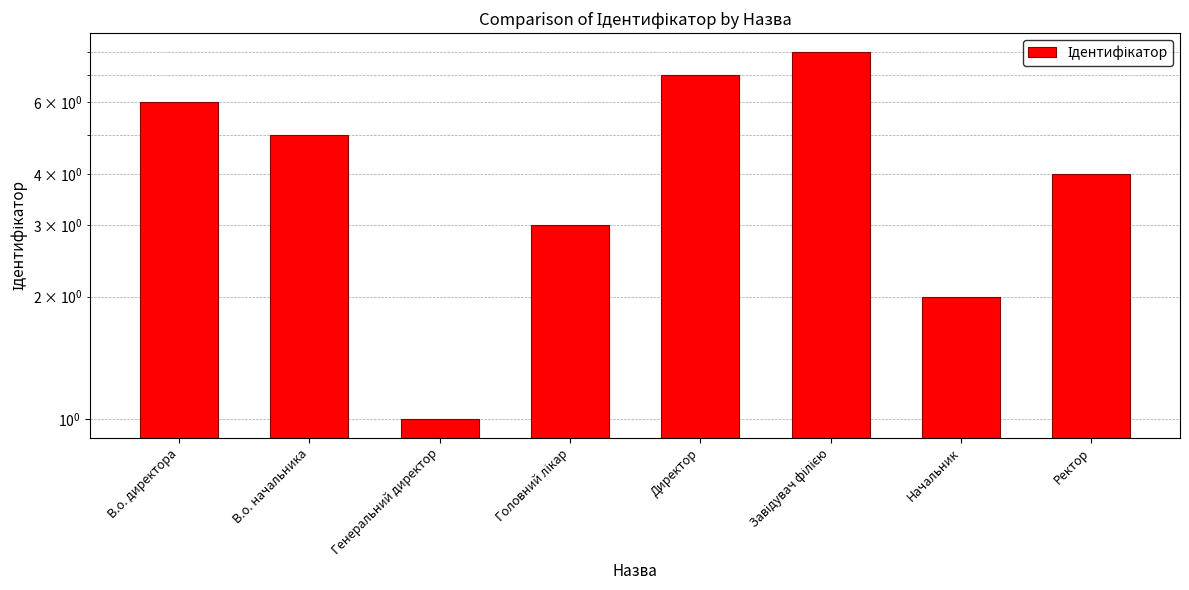

What is the change in value from В.о. начальника to Директор?

+2